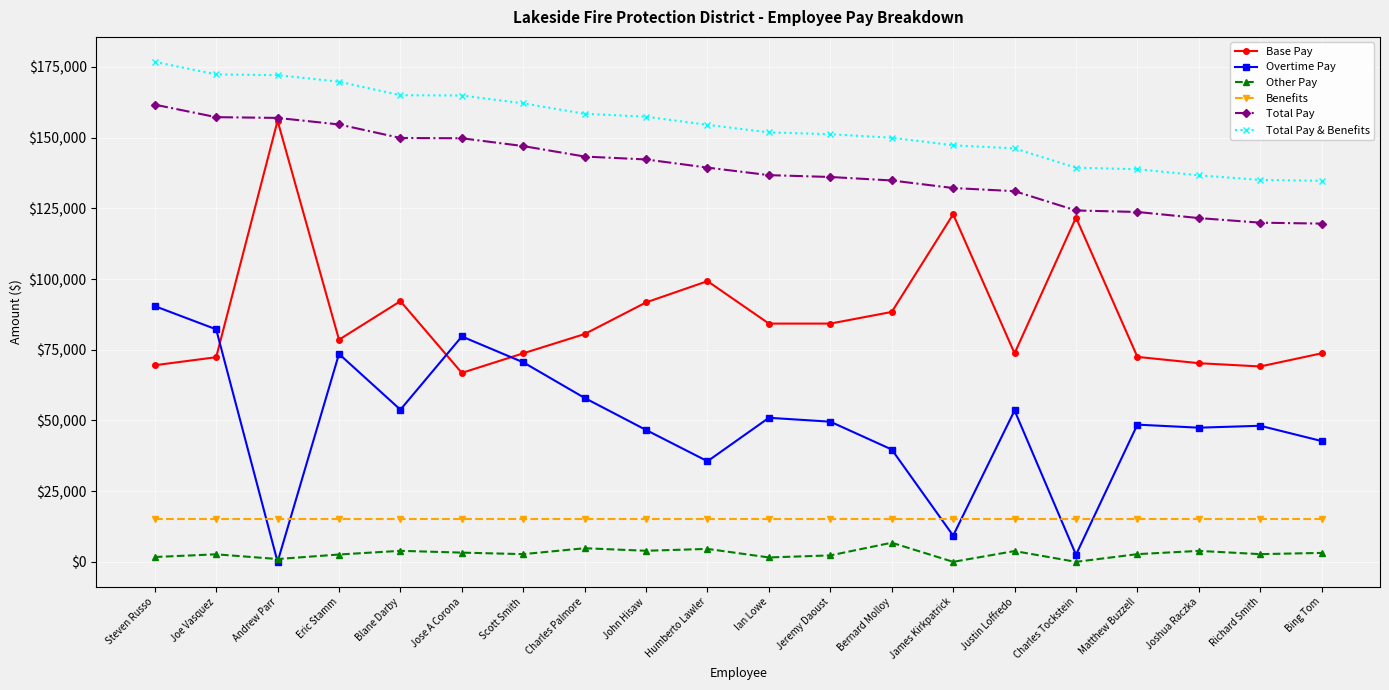

Rank the series at Jeremy Daoust from highest to lowest value.

Total Pay & Benefits, Total Pay, Base Pay, Overtime Pay, Benefits, Other Pay